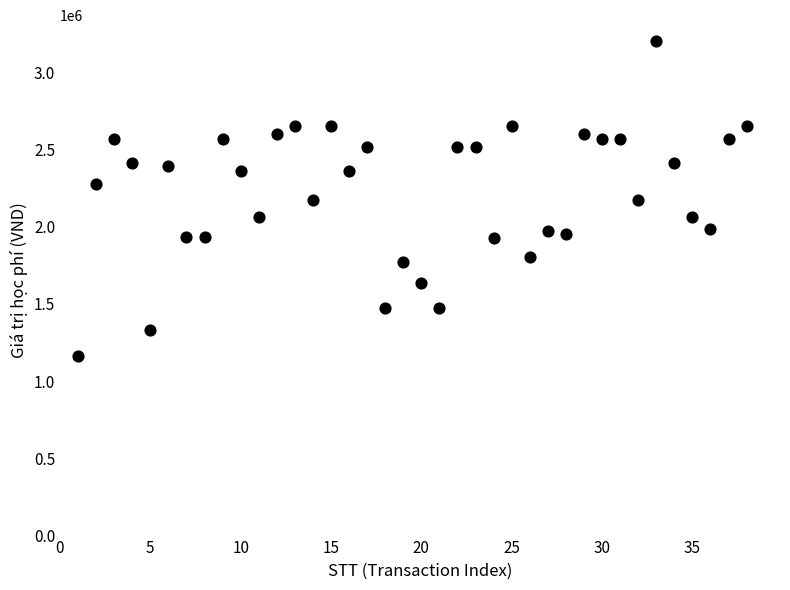

What is the range of X values (max minus min)?

37